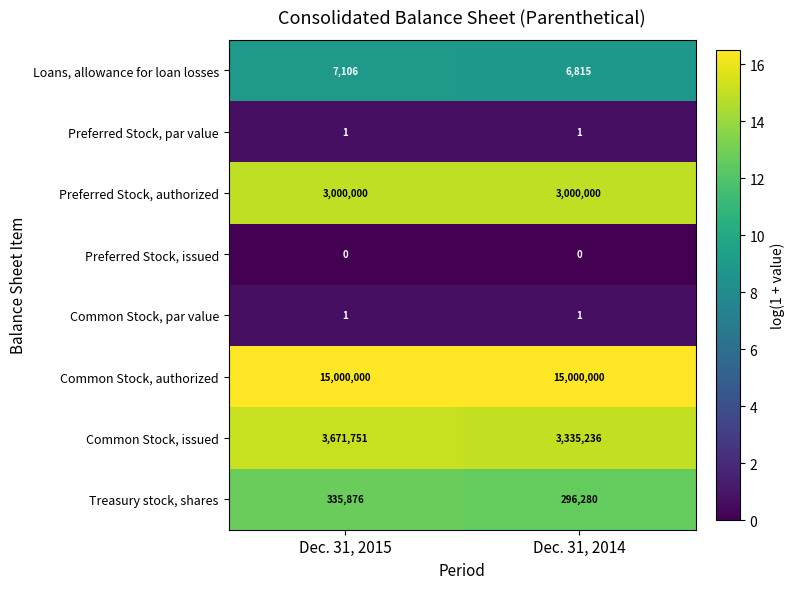

At which category is the sum across all series the highest?

Dec. 31, 2015